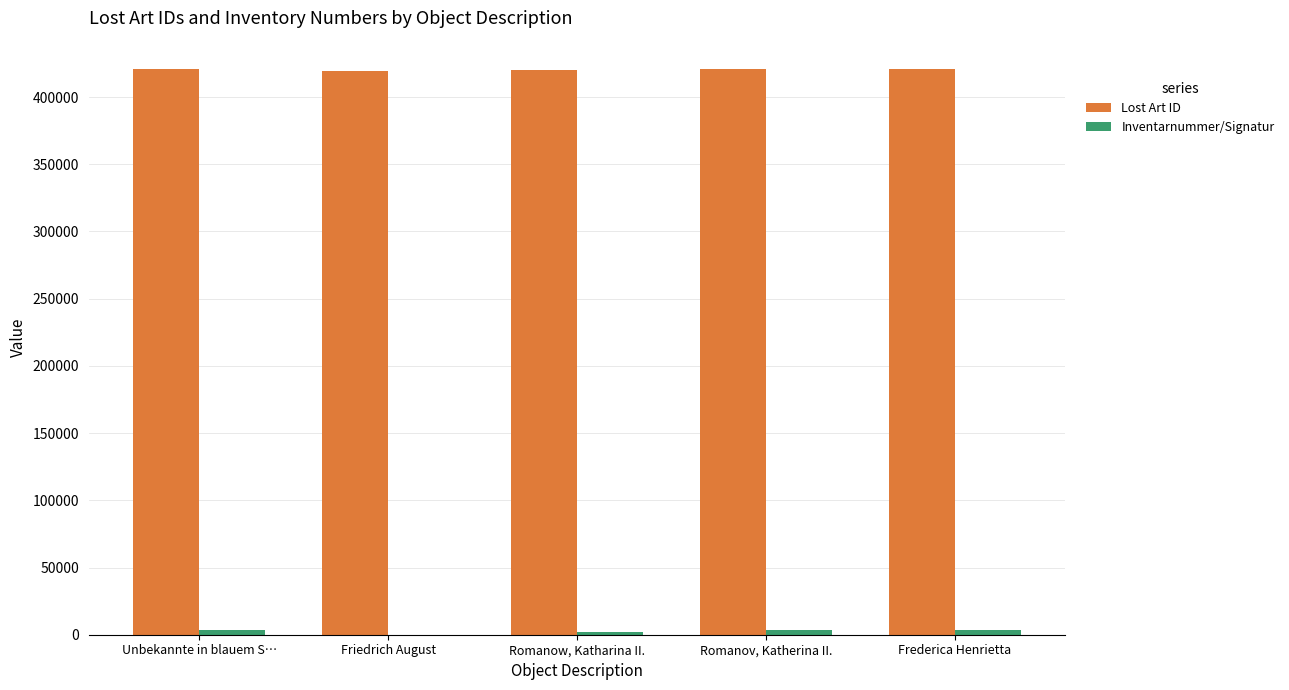

At which label does Lost Art ID first exceed 420803?

Unbekannte in blauem S…